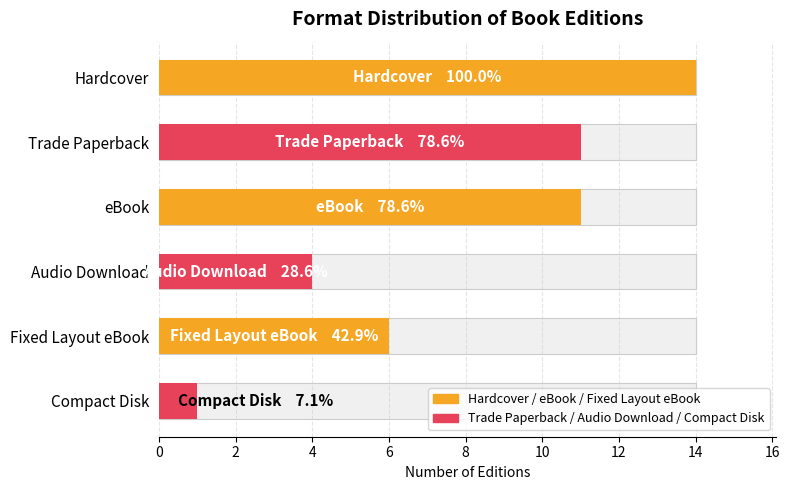

Which series has the widest spread of values?

Count